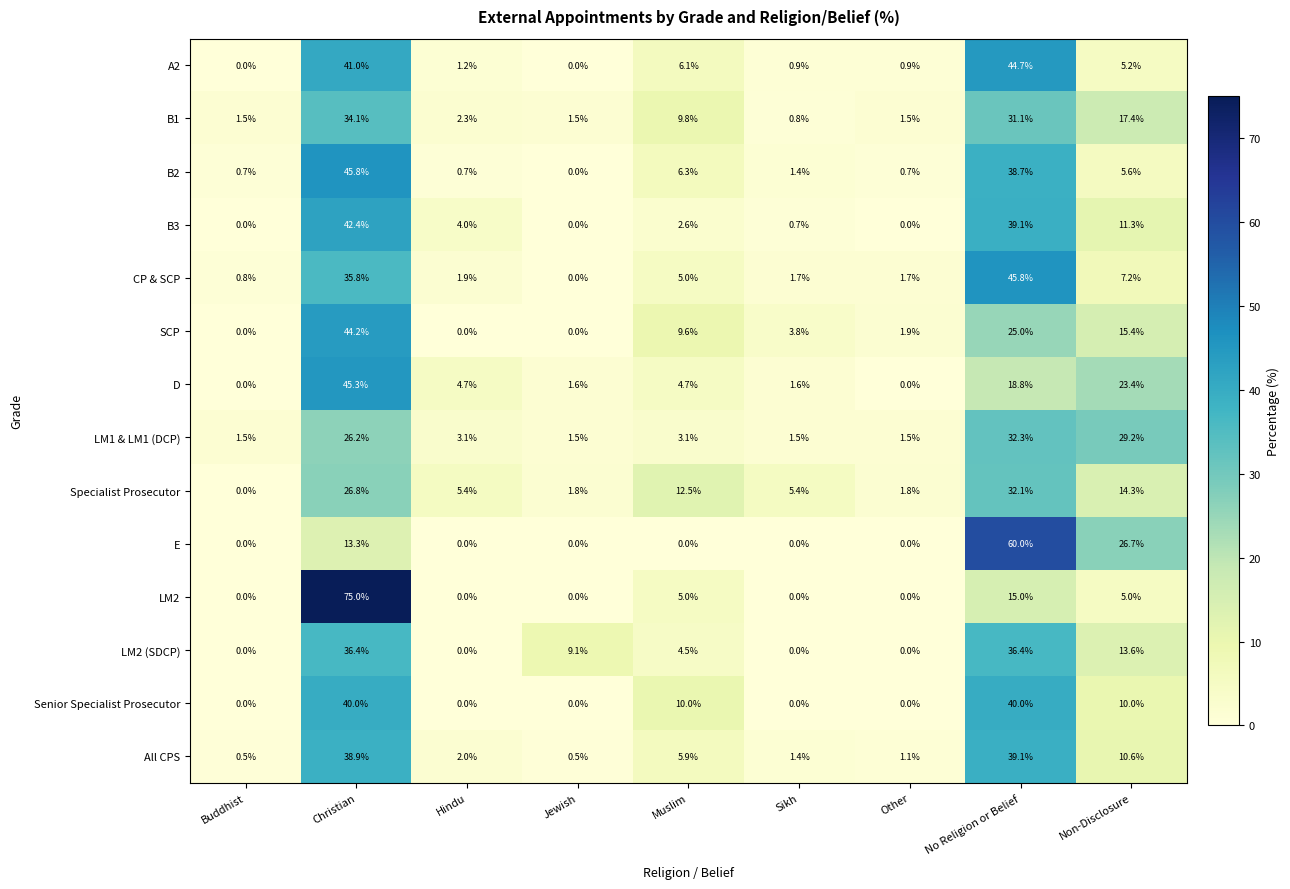

What is the minimum value for B1?

0.8